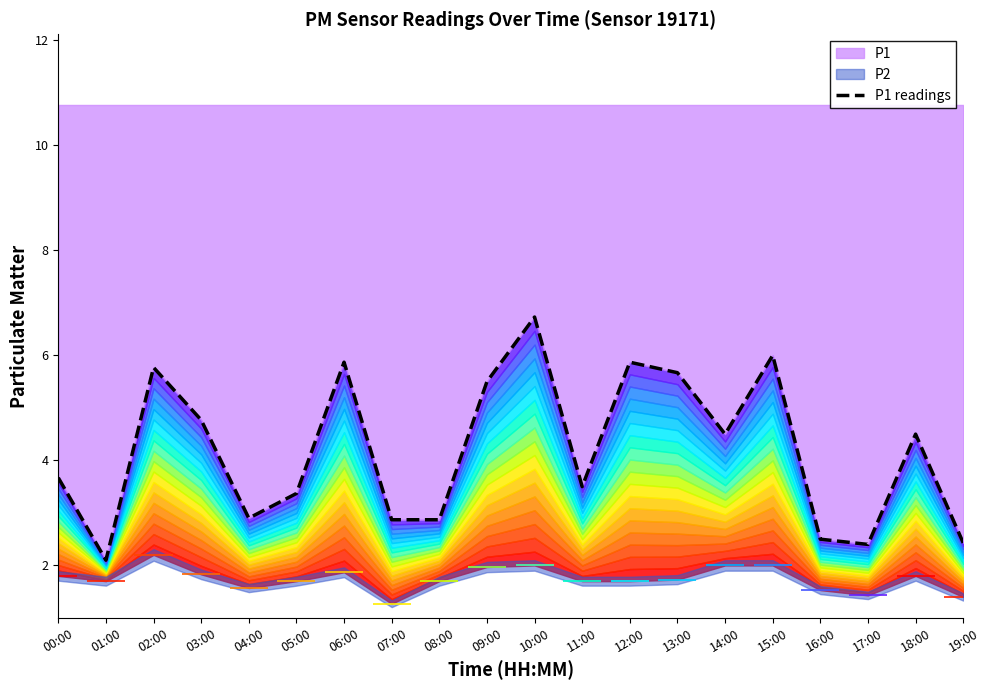

Reading left to right, list all the values displayed in this chart.

3.7	2.1	5.8	4.8	2.9	3.4	5.9	2.9	2.9	5.5	6.7	3.5	5.9	5.7	4.5	6.0	2.5	2.4	4.5	2.4